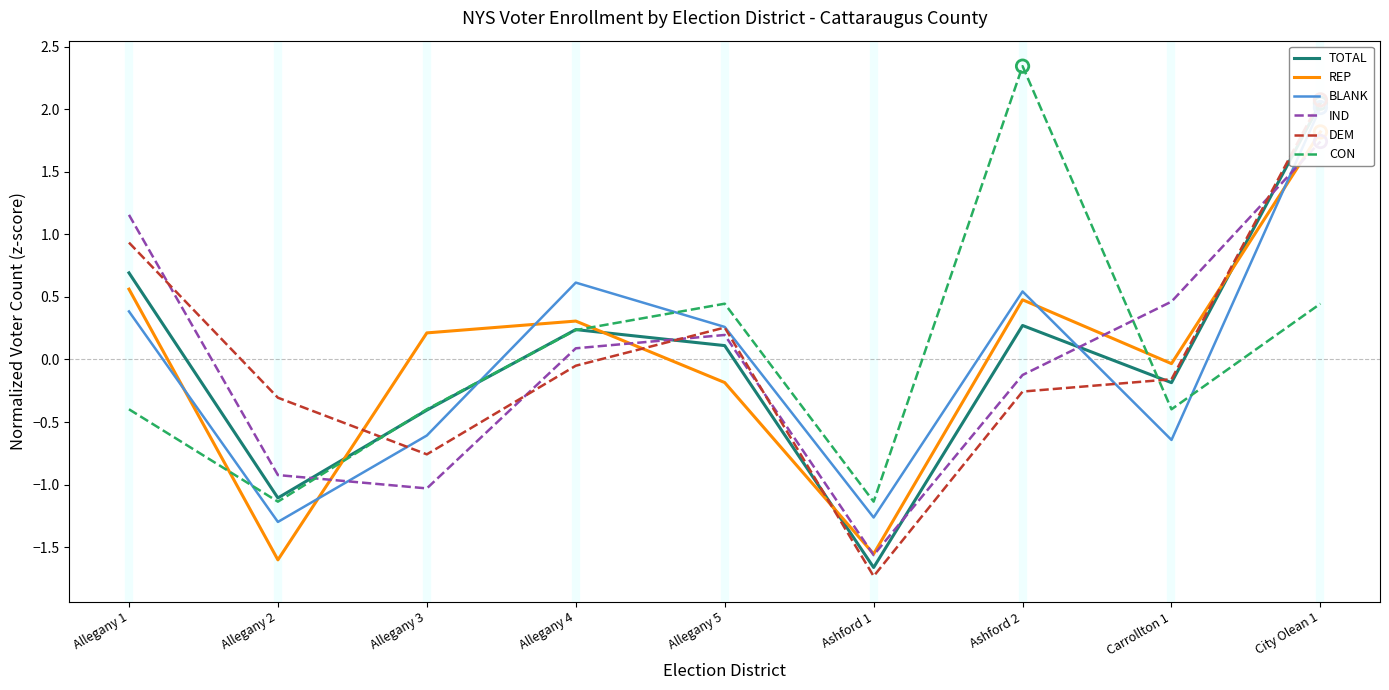

At how many categories does at least one series exceed -1?

8